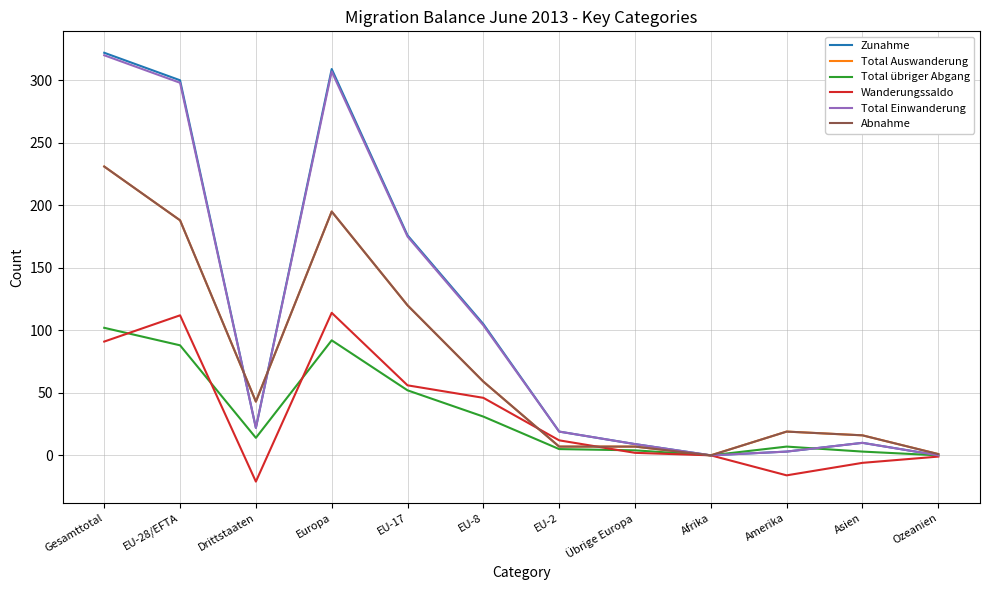

Is this an area chart (filled region under the line)?

No